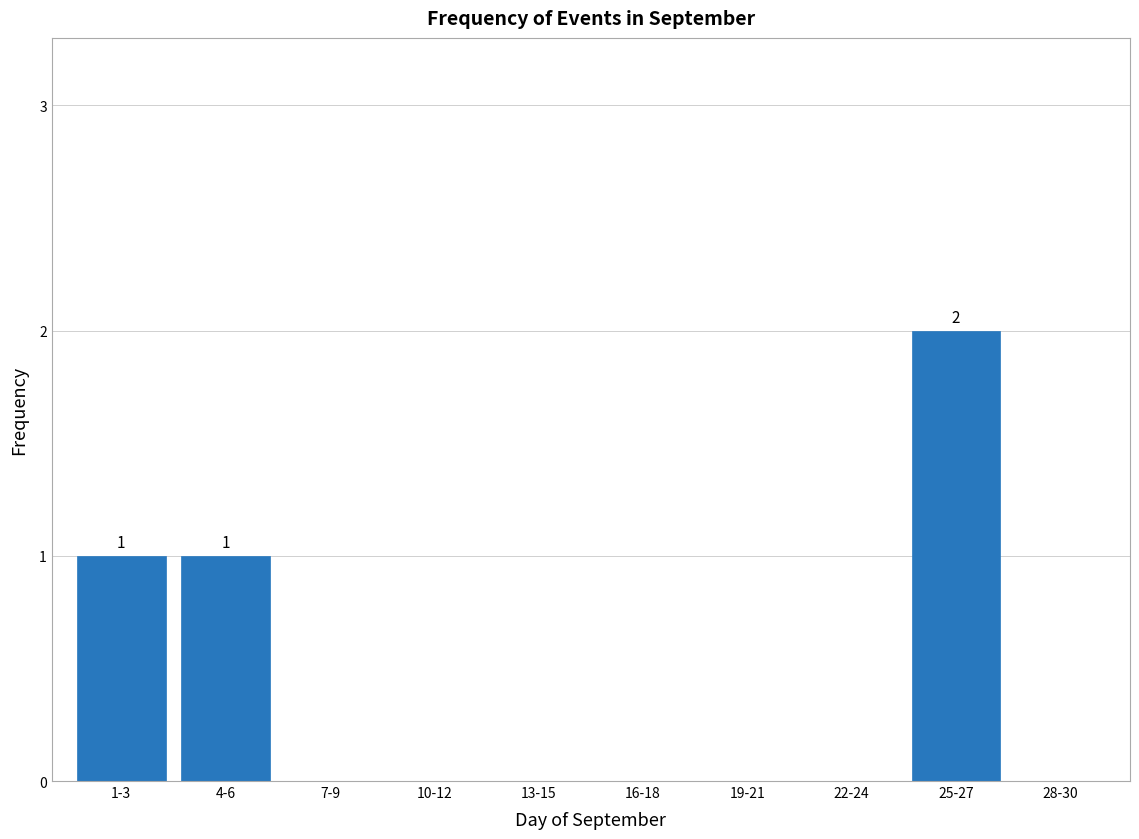

Reading left to right, transcribe all the data shown in this chart.

1-3=1	4-6=1	7-9=0	10-12=0	13-15=0	16-18=0	19-21=0	22-24=0	25-27=2	28-30=0